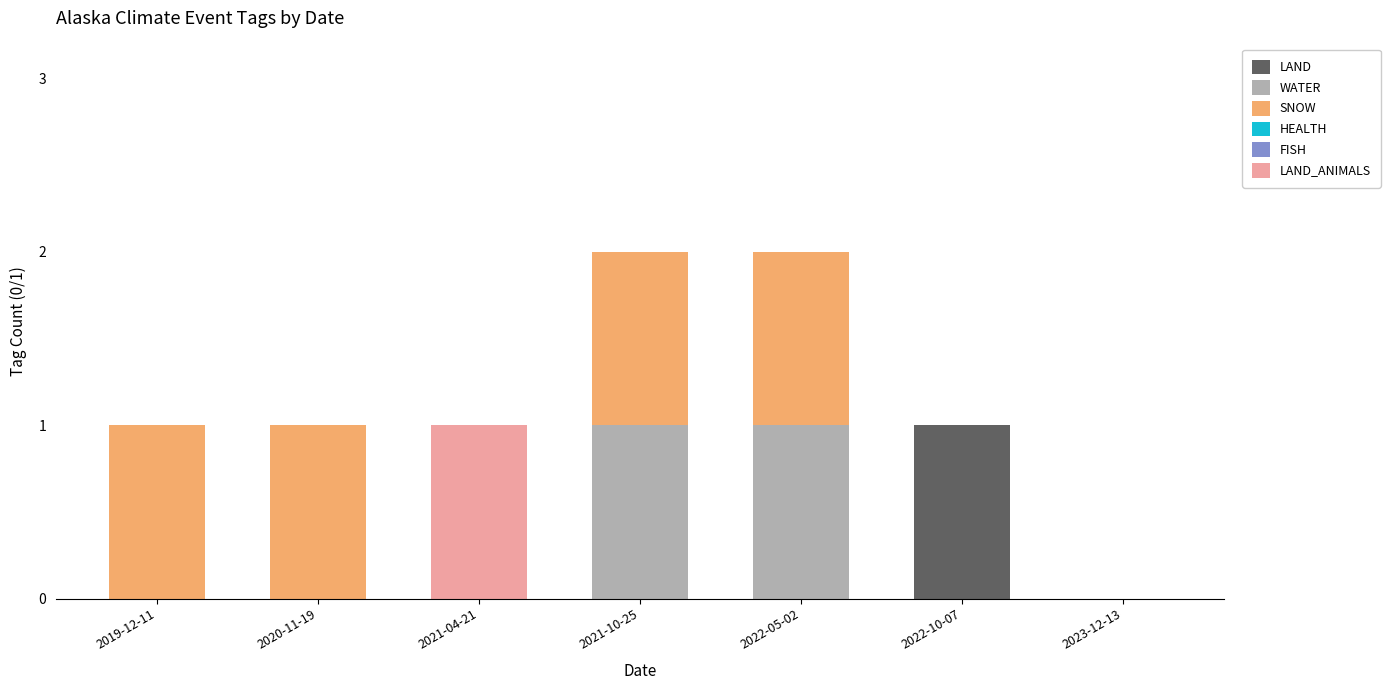

Which category has the highest value in the LAND series?

2022-10-07